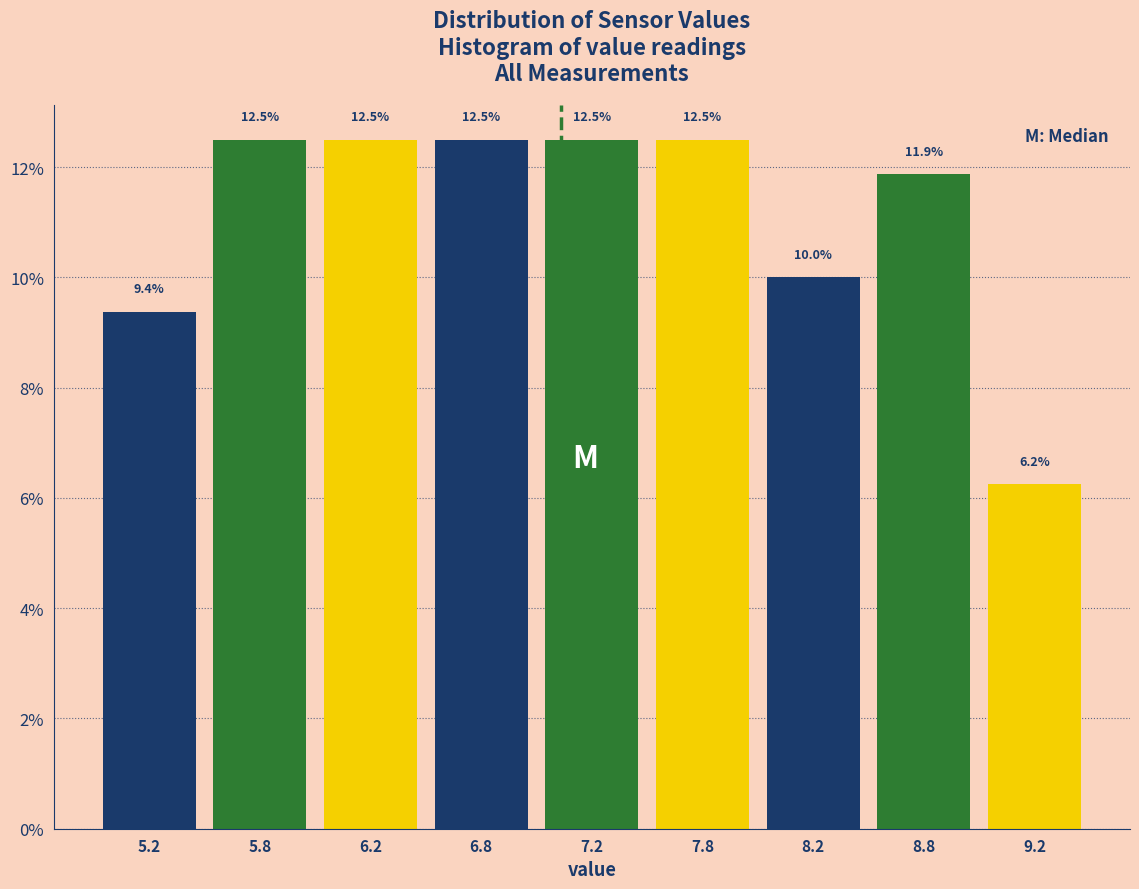

What is the difference between the values at 8.8 and 8.2?

1.9